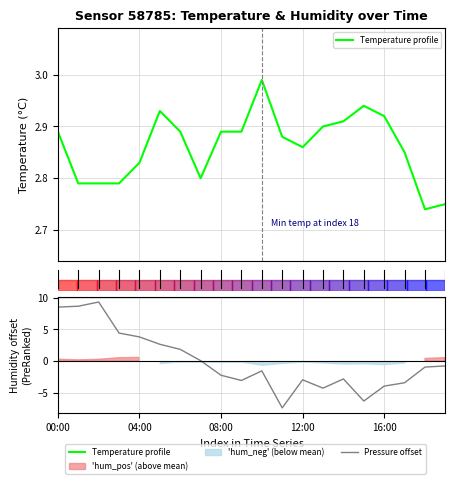

What is the sum of the Pressure offset values at 17.5 and 11?

-7.3